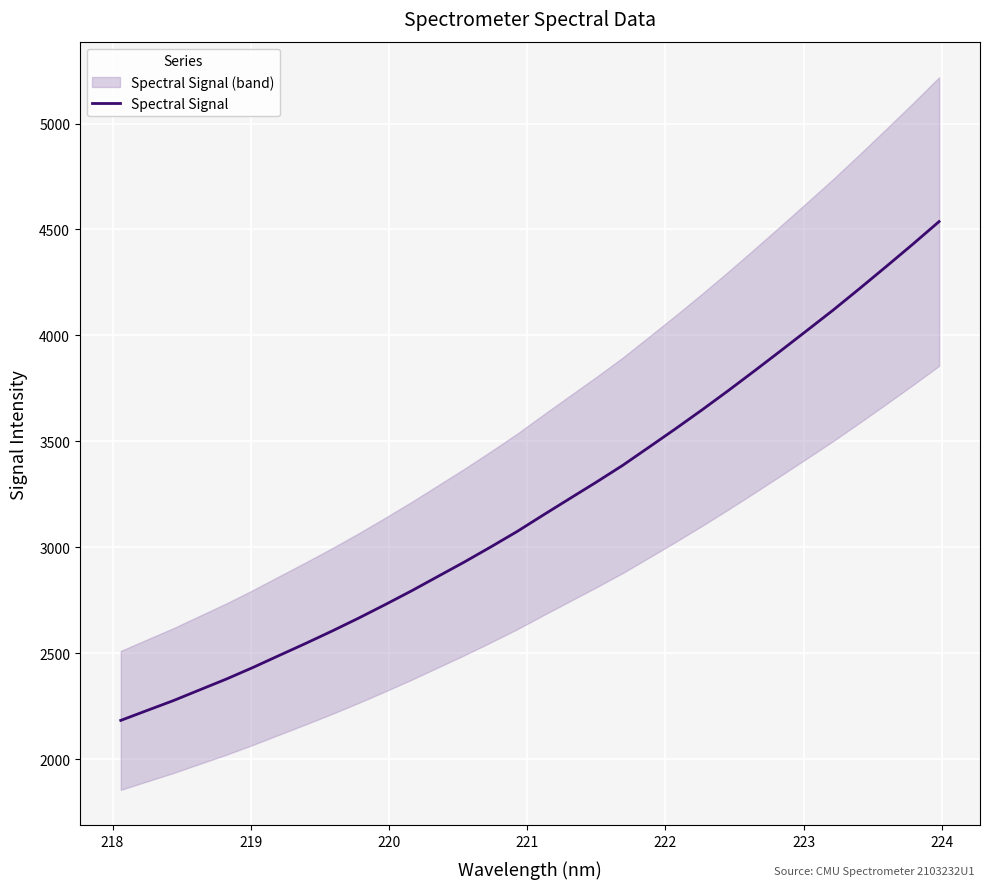

What is the minimum value for Spectral Signal?

2184.2